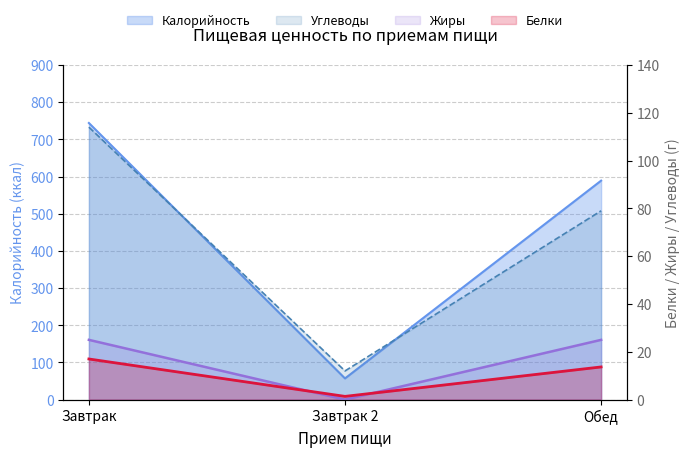

What is the value of the Углеводы point at the 3rd from the left?

79.0